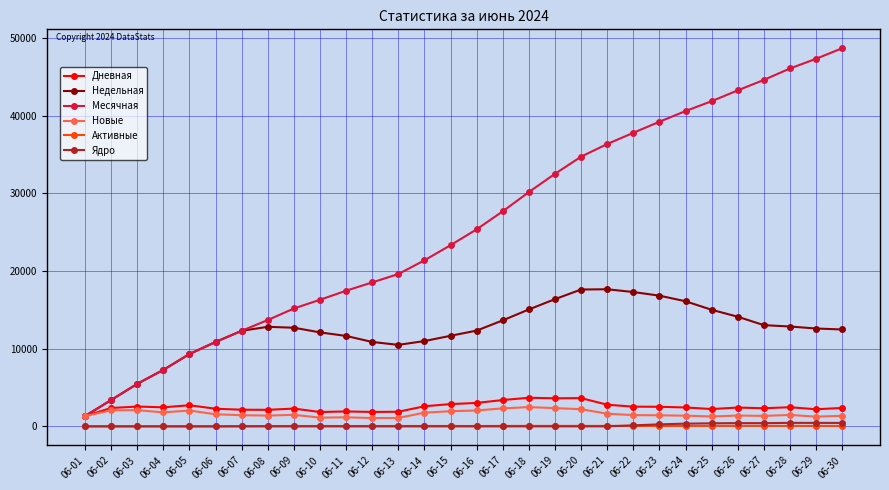

Which series has the largest total across all categories?

Месячная